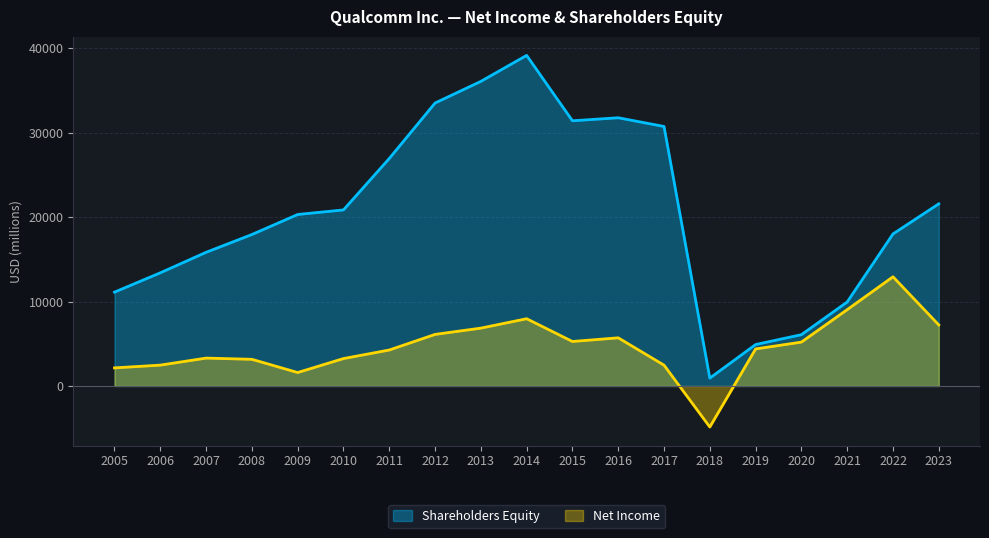

What is the sum of all Net Income values?

88477